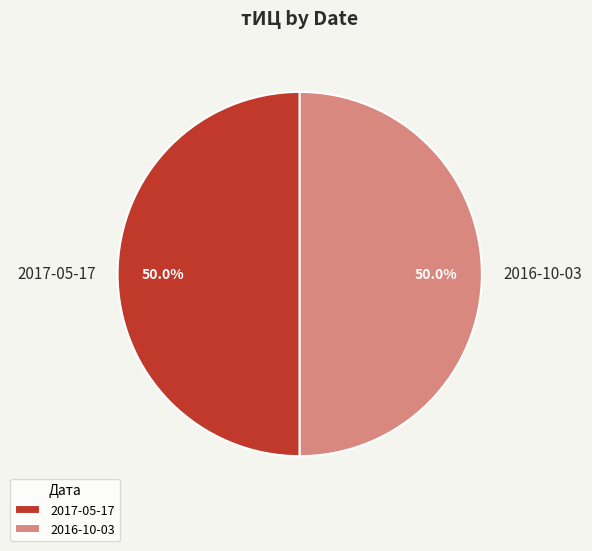

Approximately how many times larger is the value at 2017-05-17 compared to 2016-10-03?

1.0